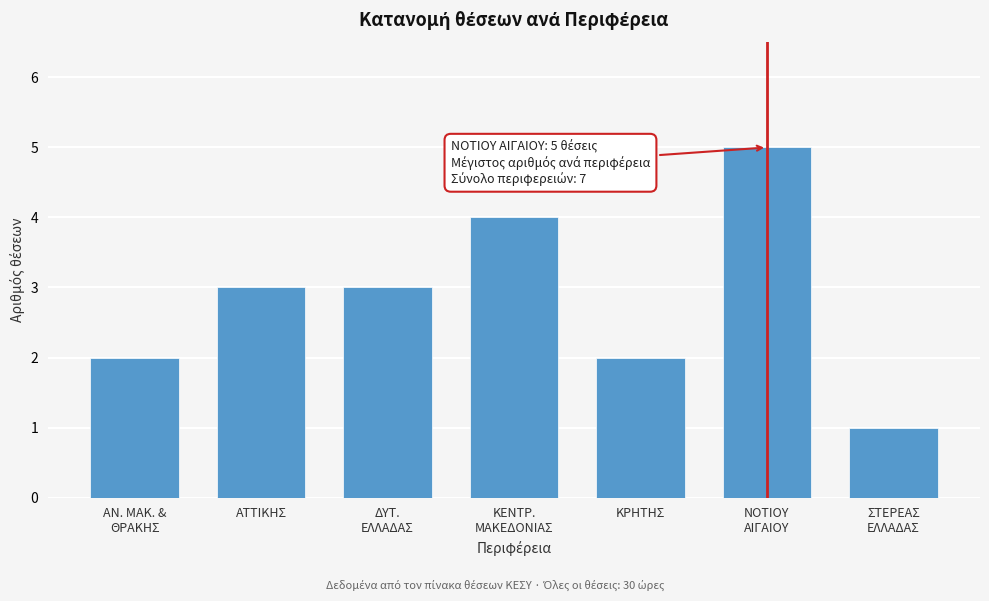

Reading left to right, transcribe all the data shown in this chart.

2	3	3	4	2	5	1